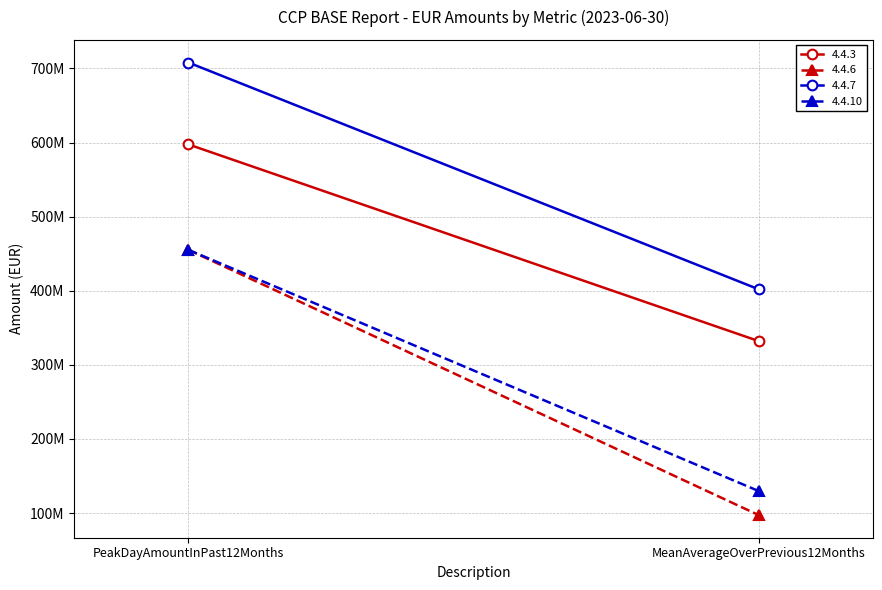

At PeakDayAmountInPast12Months, list the series in order from largest to smallest.

4.4.7, 4.4.3, 4.4.6, 4.4.10